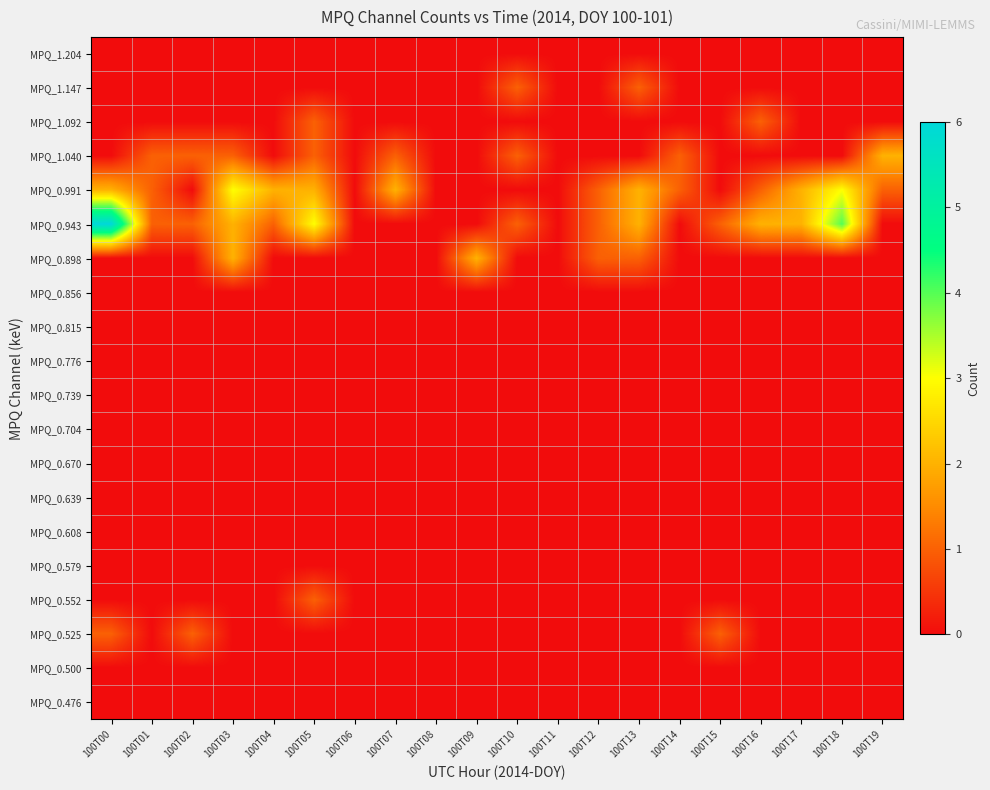

What is the total value across all series at 100T15?

2